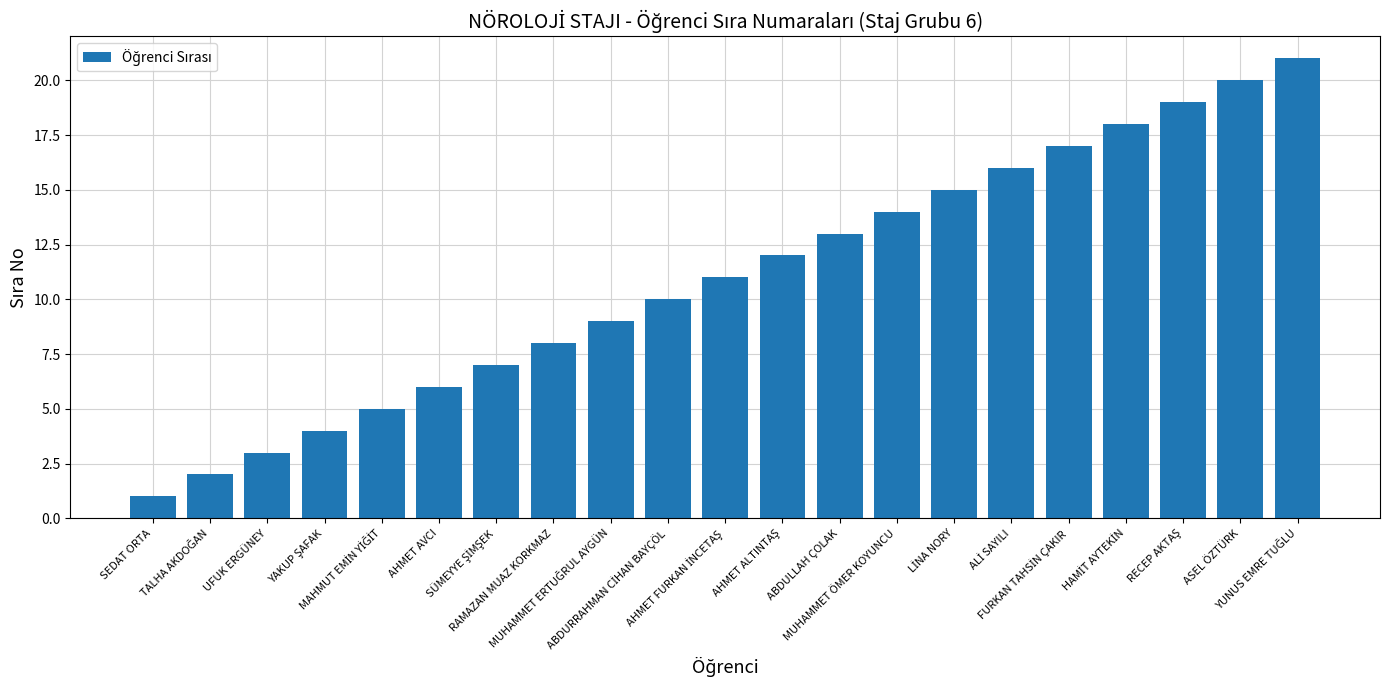

What is the maximum value shown in the chart?

21